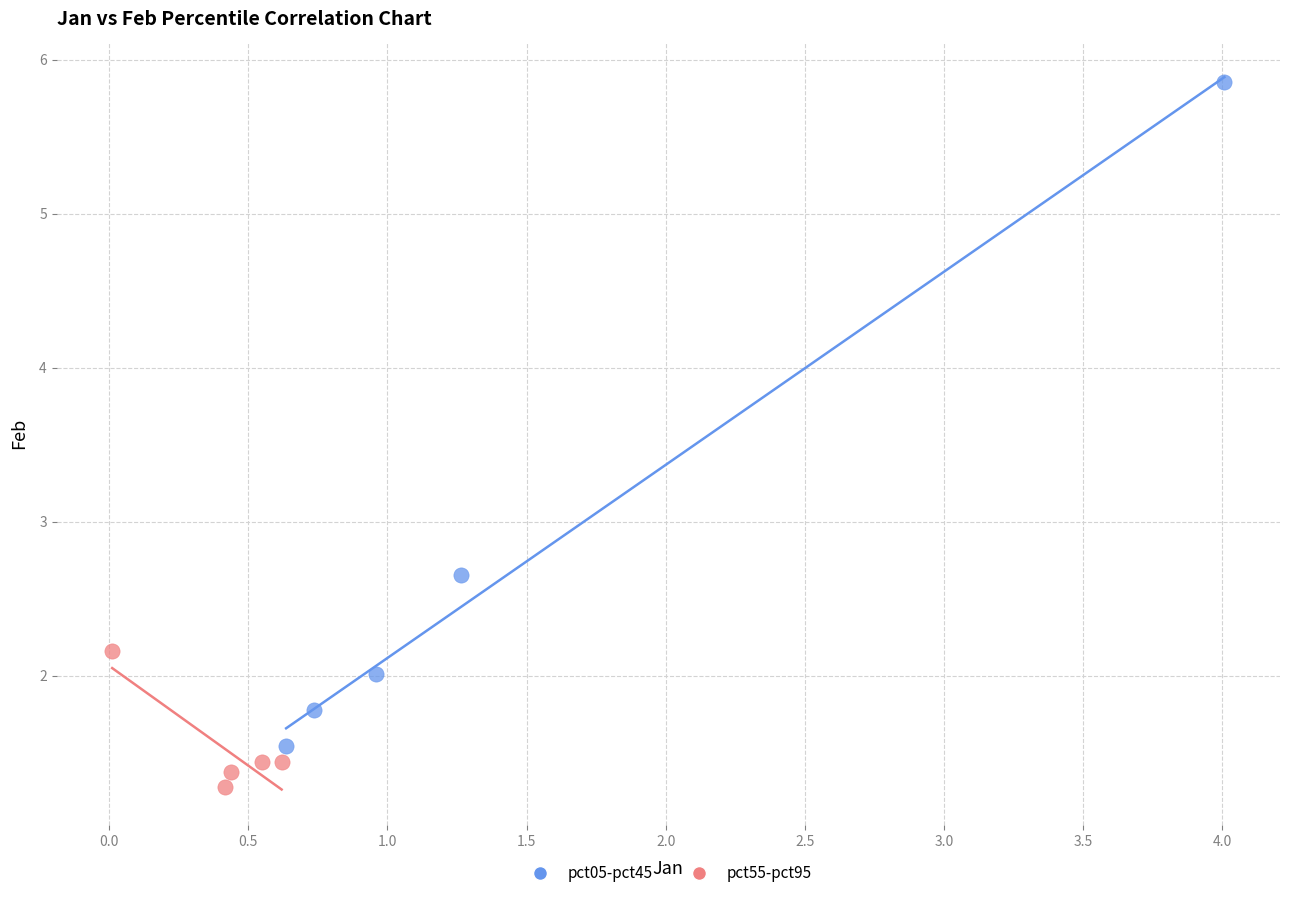

Which series has the widest spread of Y values?

pct05-pct45